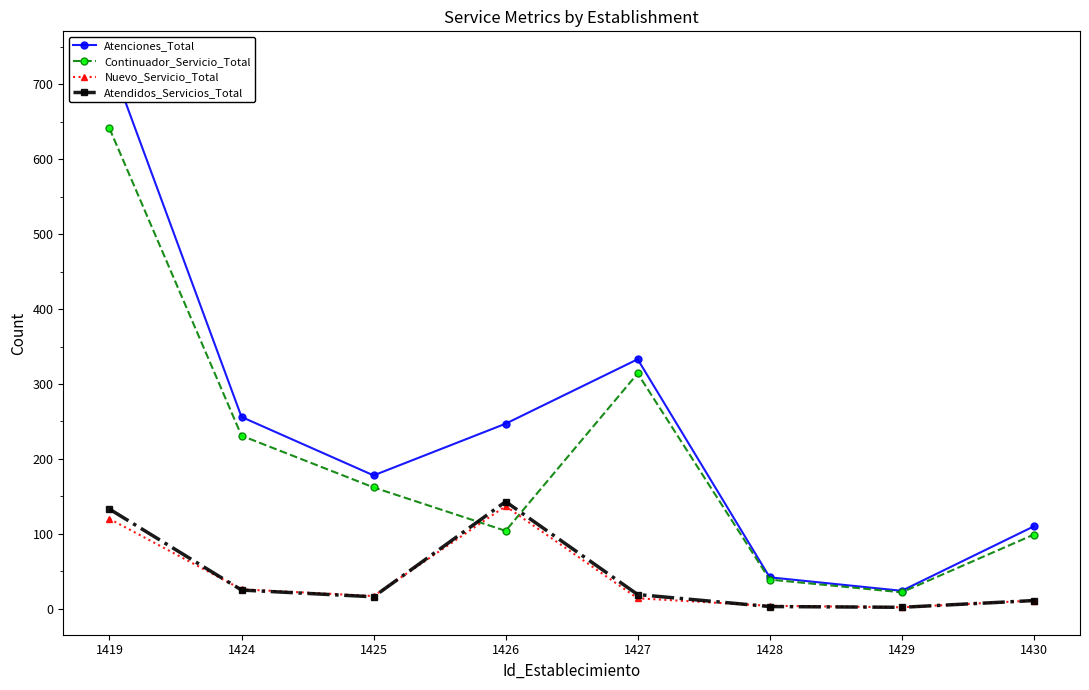

How many values in the Continuador_Servicio_Total series are below 162?

4